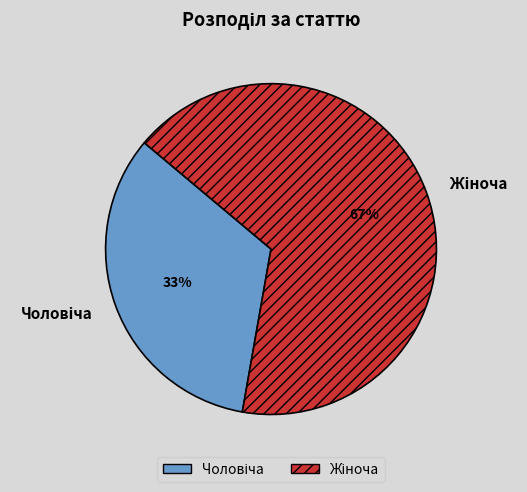

To the nearest percent, what is the average slice percentage?

50%